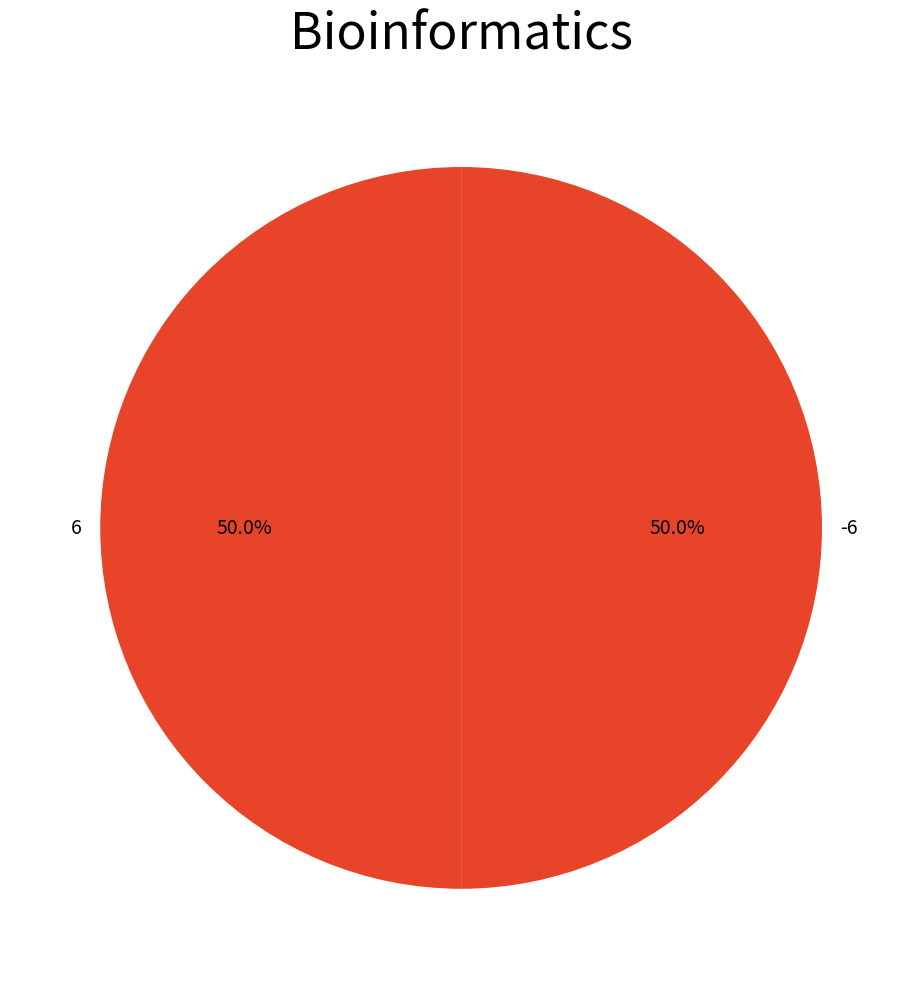

Combined, do -6 and 6 account for over 50%?

Yes